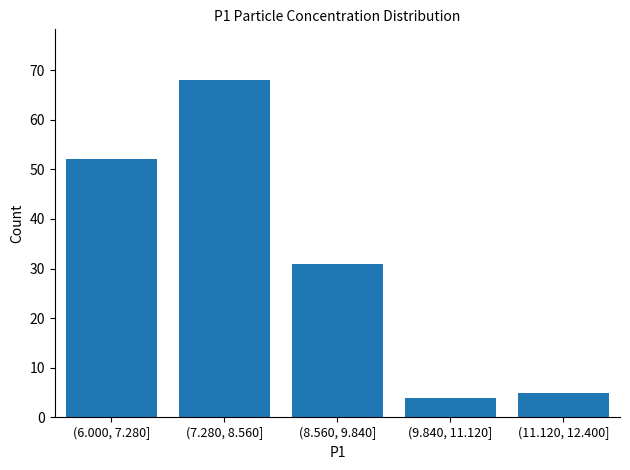

Reading left to right, list all the values displayed in this chart.

(6.000, 7.280]=52	(7.280, 8.560]=68	(8.560, 9.840]=31	(9.840, 11.120]=4	(11.120, 12.400]=5